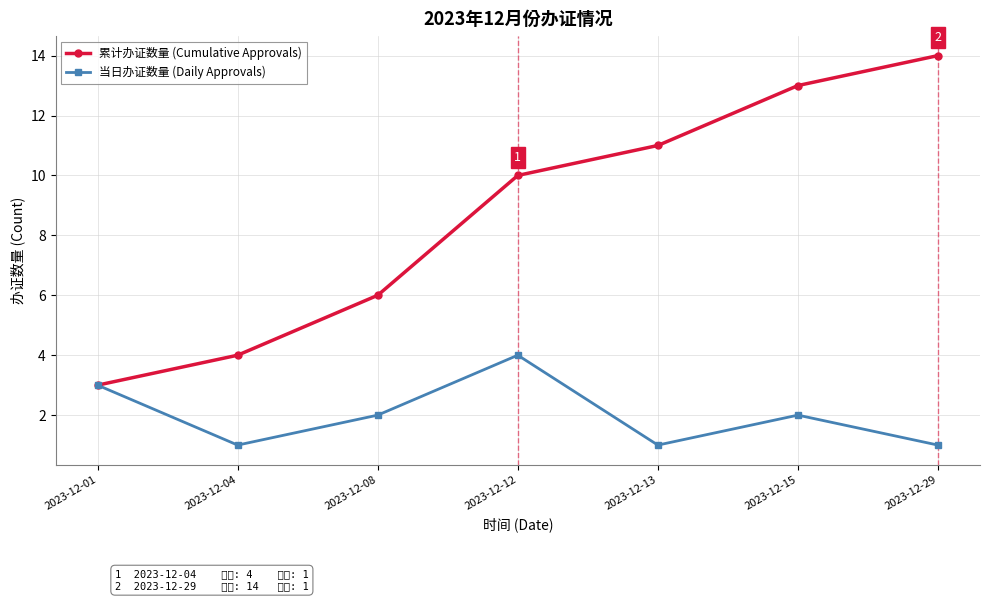

How many data points does each series have?

7